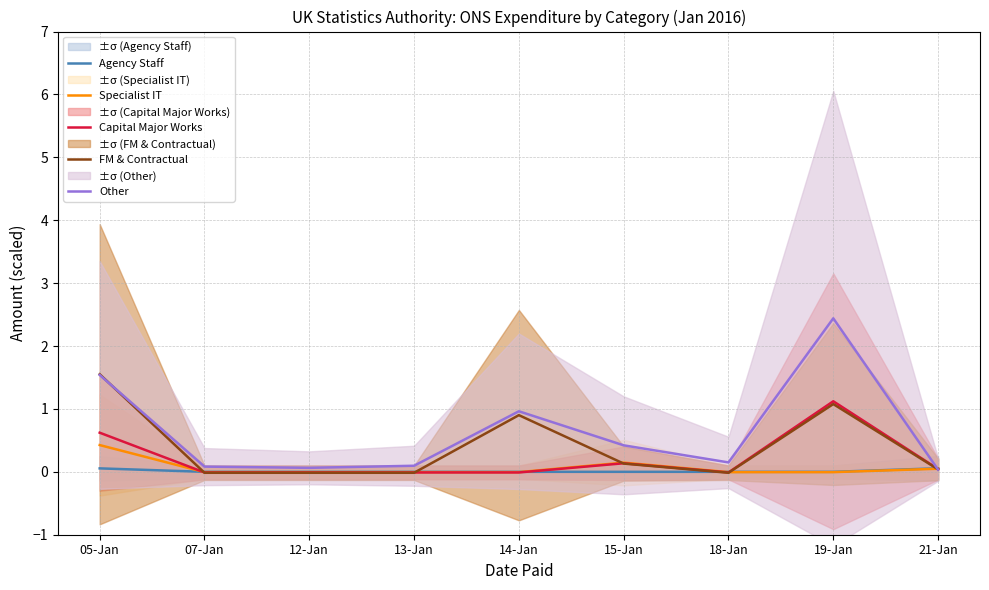

What is the average value of the Other series?

0.6